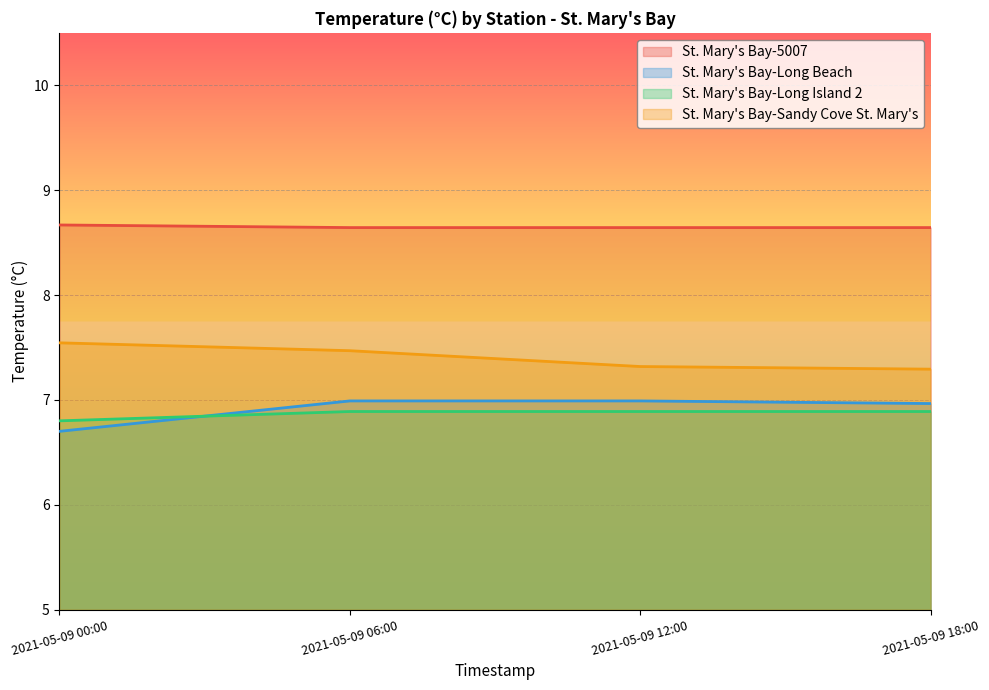

True or false: St. Mary's Bay-Long Beach and St. Mary's Bay-Sandy Cove St. Mary's cross at least once.

False